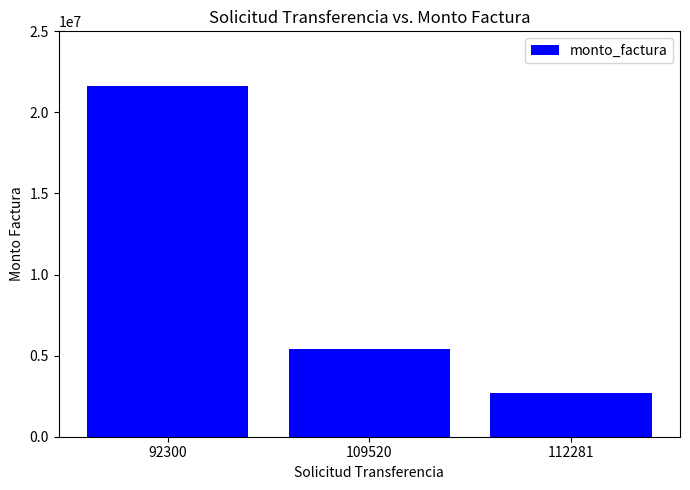

What is the change in value from 92300 to 109520?

-16200000